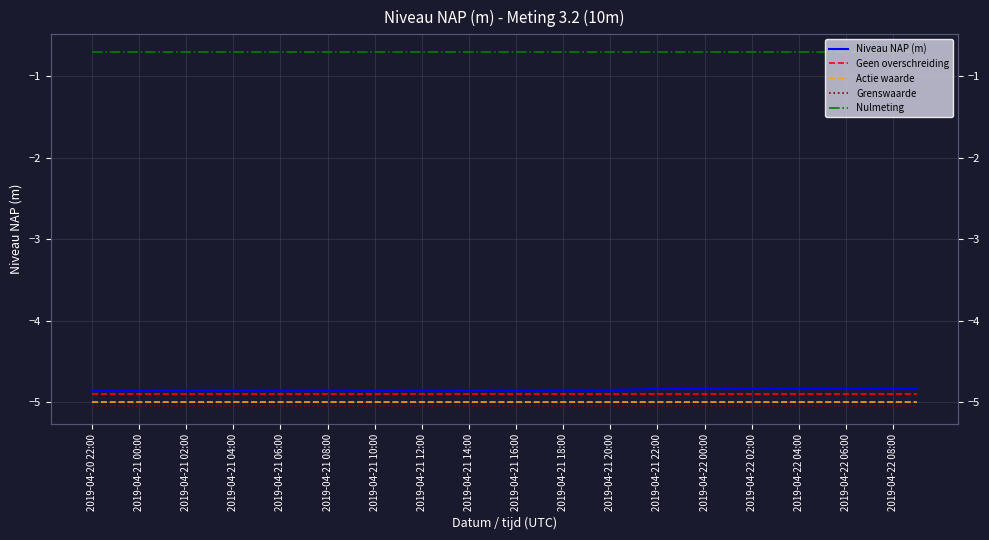

Which series has the largest total across all categories?

Nulmeting